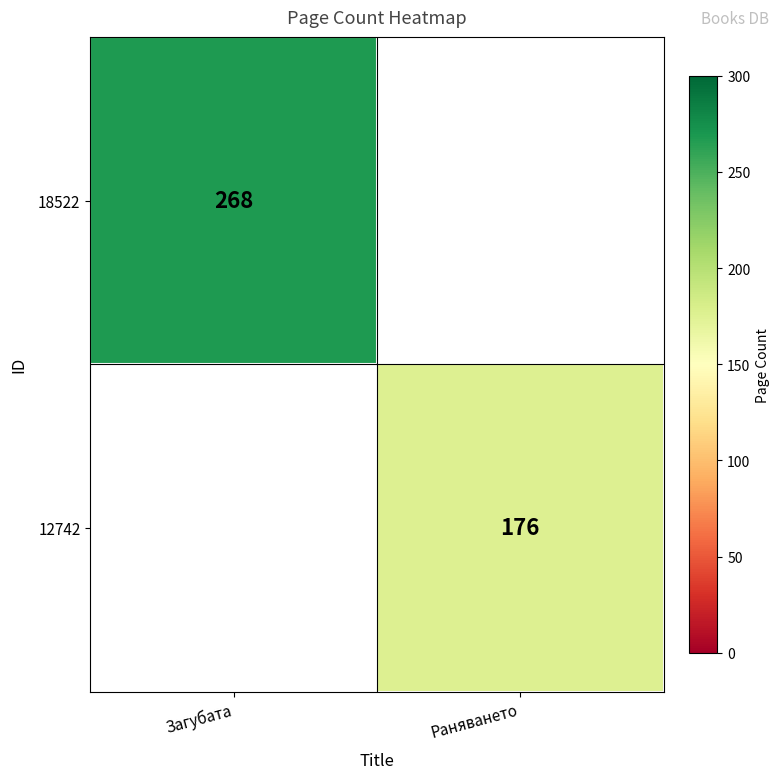

Is the value of 18522 at Загубата greater than the value of 12742 at Раняването?

Yes